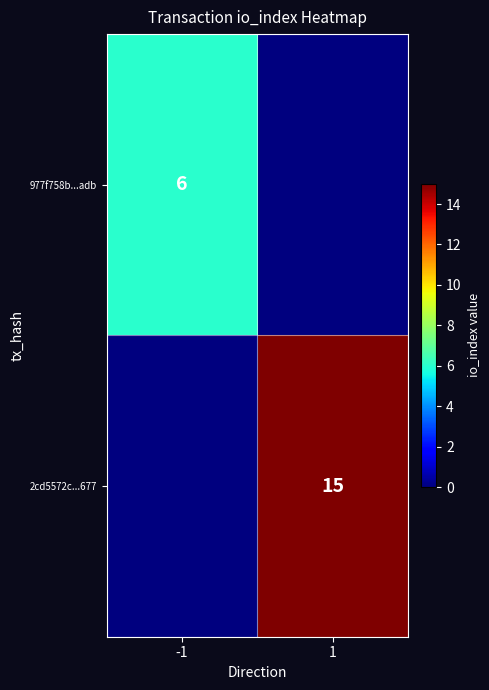

The value of 2cd5572c...677 at 1 is 4. True or false?

False